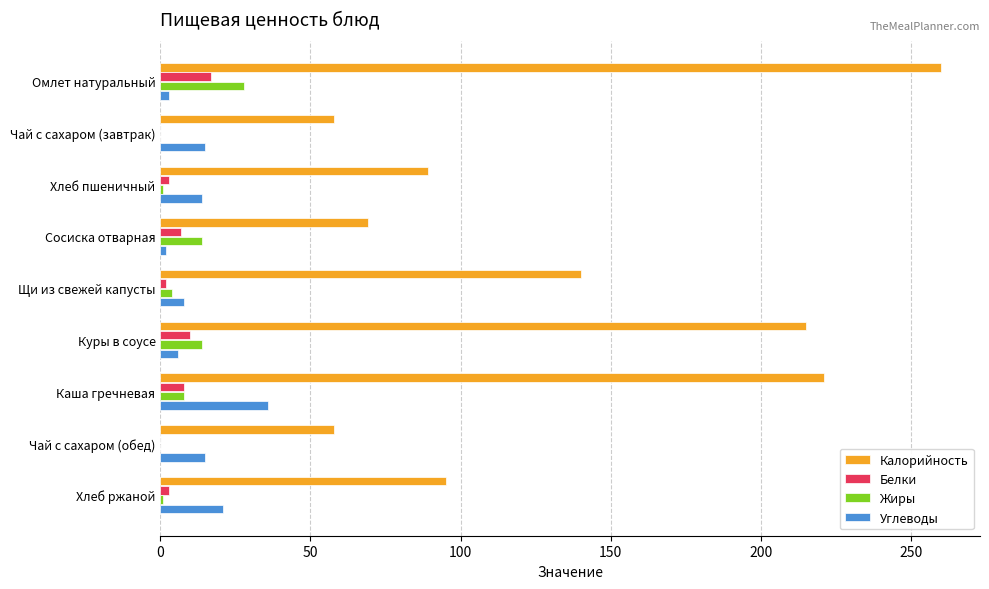

Which series has the largest total across all categories?

Калорийность